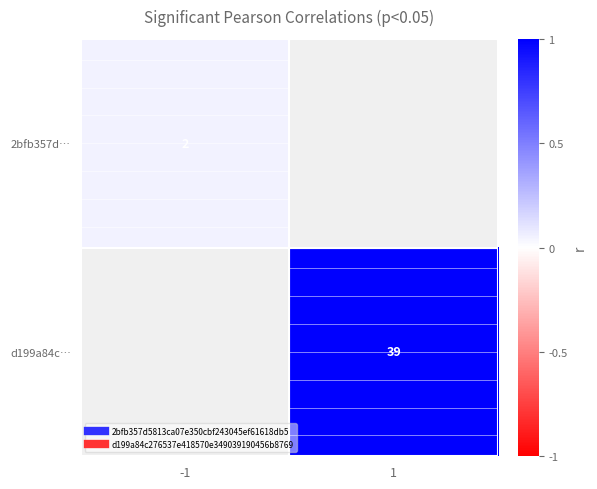

Which series has the largest range (max minus min)?

2bfb357d…